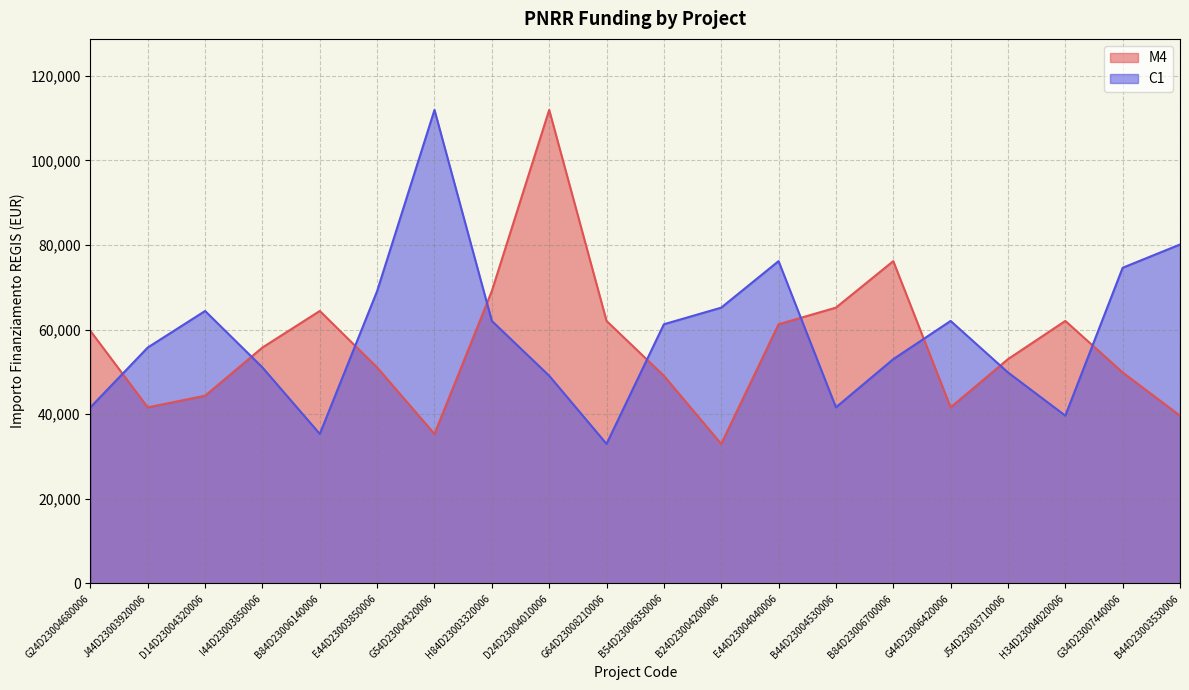

True or false: M4 has a value of 65205.4 at B44D23004530006.

True